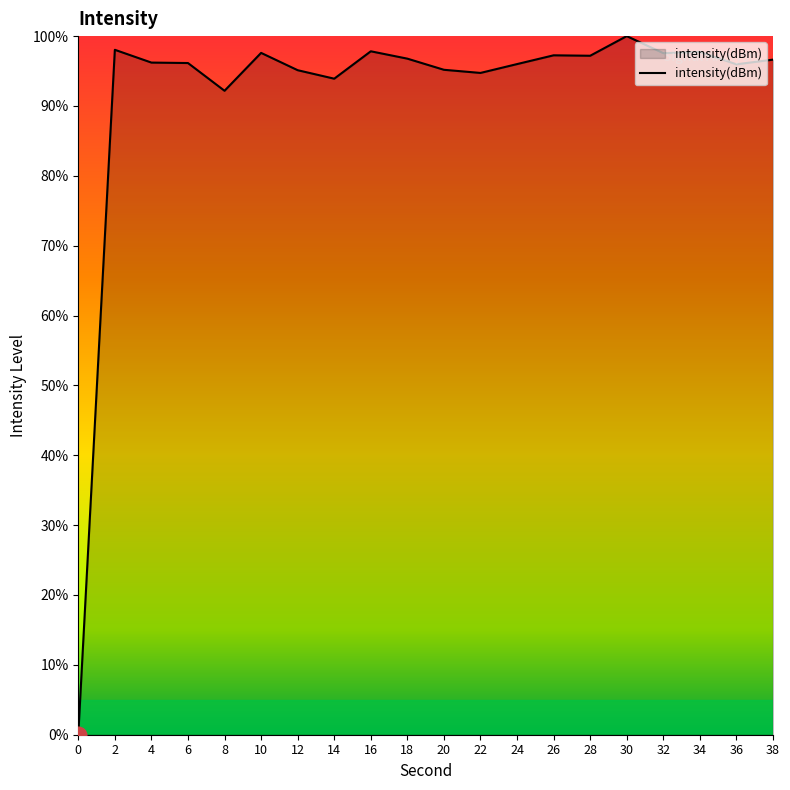

What is the change in value from 12 to 36?

+0.8